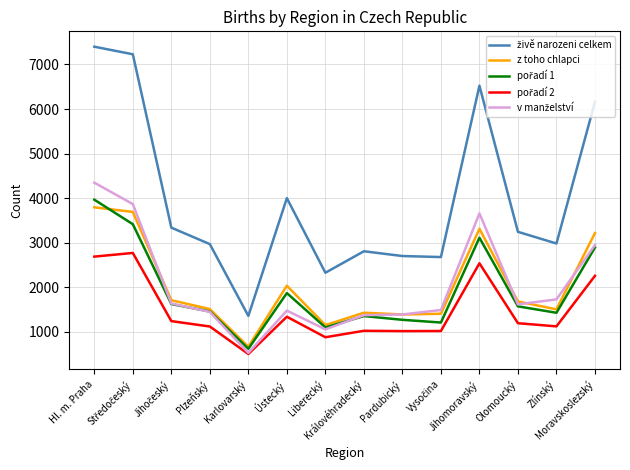

What is the greatest value displayed?

7399